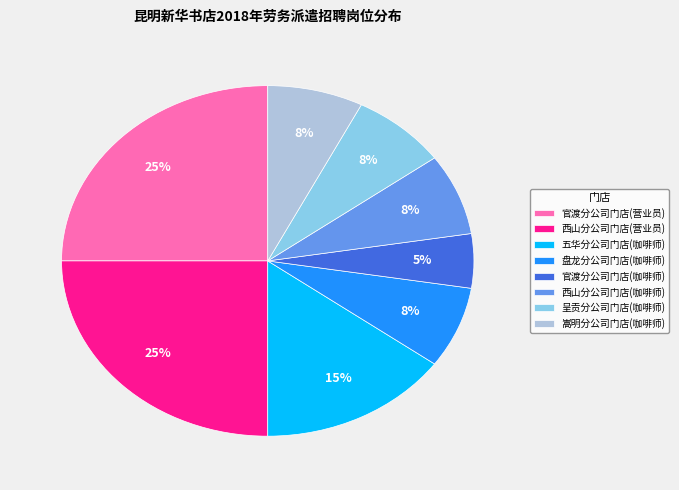

To the nearest percent, what percentage of the pie is 西山分公司门店(营业员)?

25%